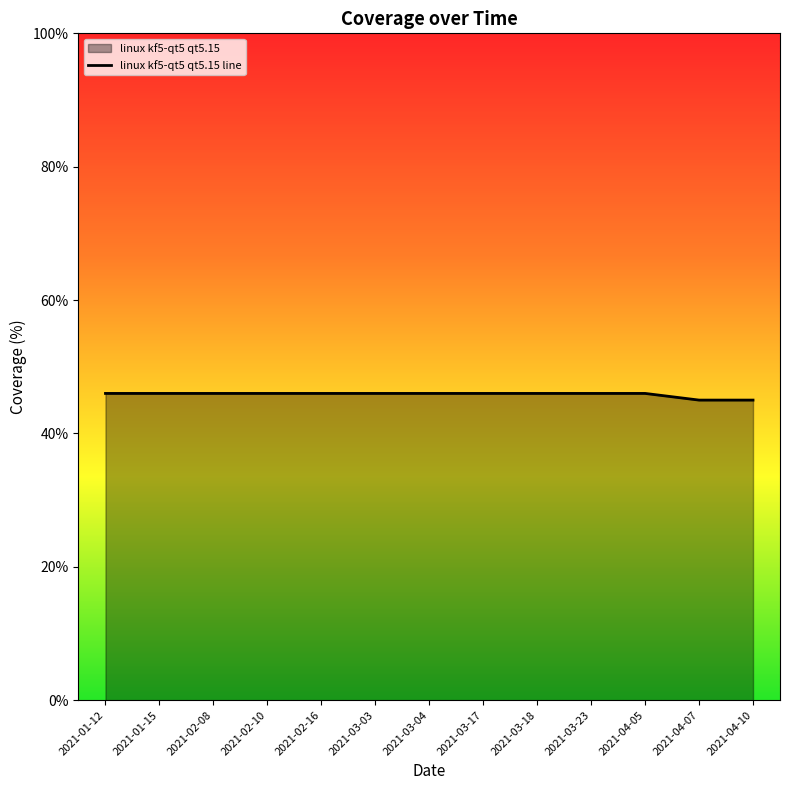

What is the ratio of the value at 2021-03-17 to the value at 2021-01-12?

1.0